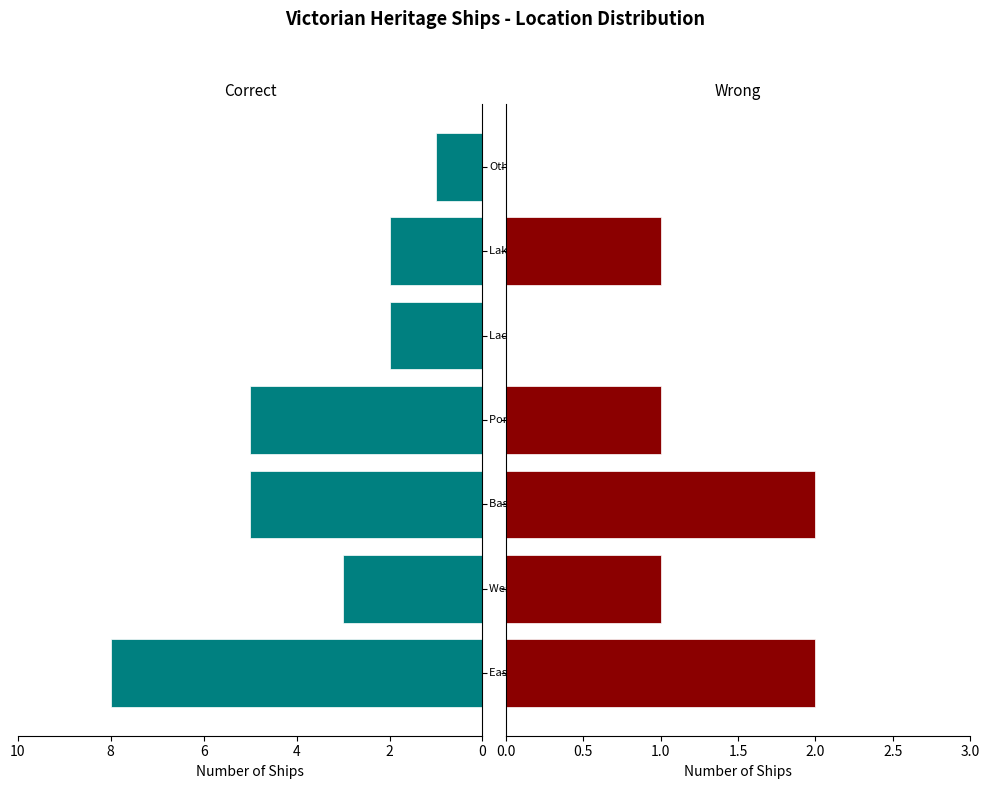

The Correct series shows 2 at 2. True or false?

False